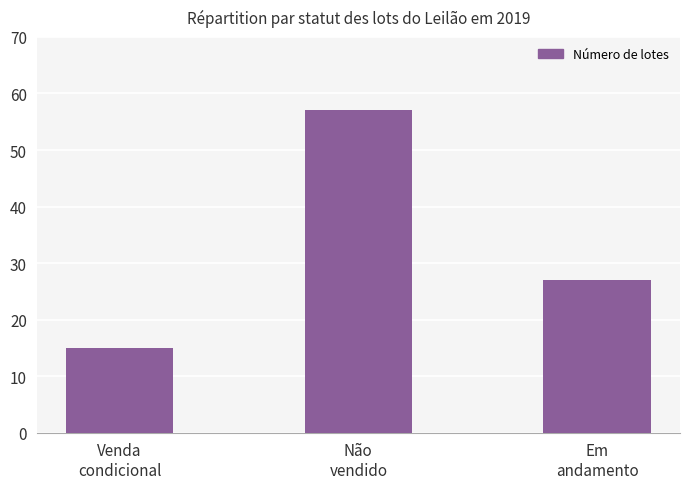

Where does the data first go above 27?

Não
vendido